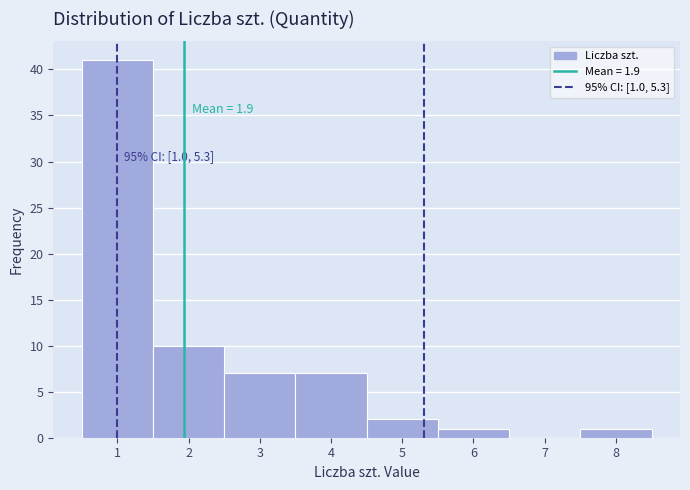

Which range on the x-axis has the tallest bar?

0.5 to 1.5